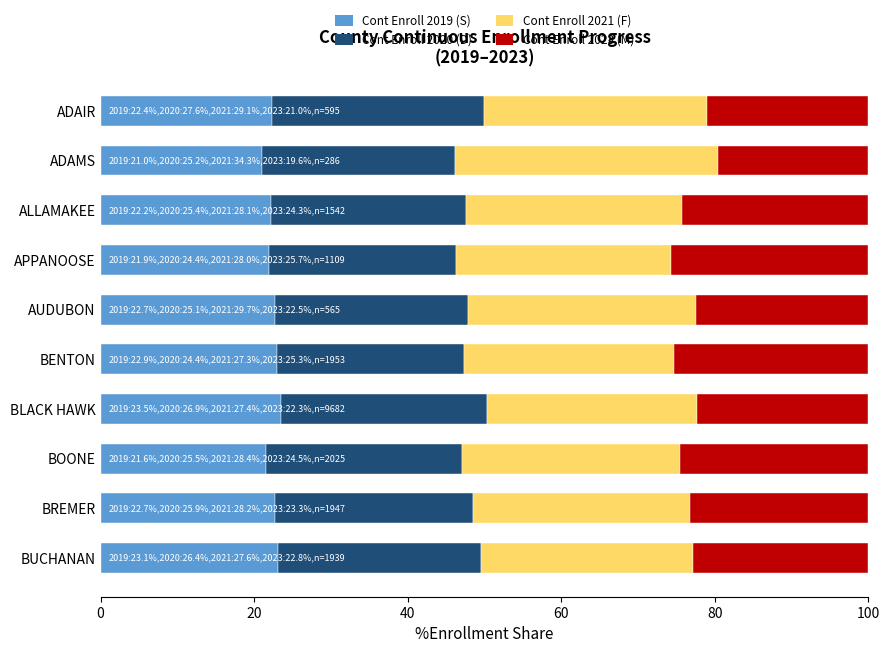

What is the total value across all series at APPANOOSE?

100.0